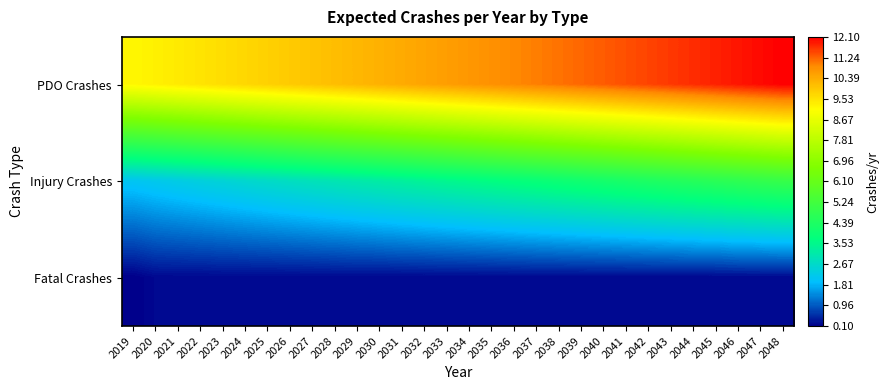

At which category does the chart reach its minimum across all series?

2019